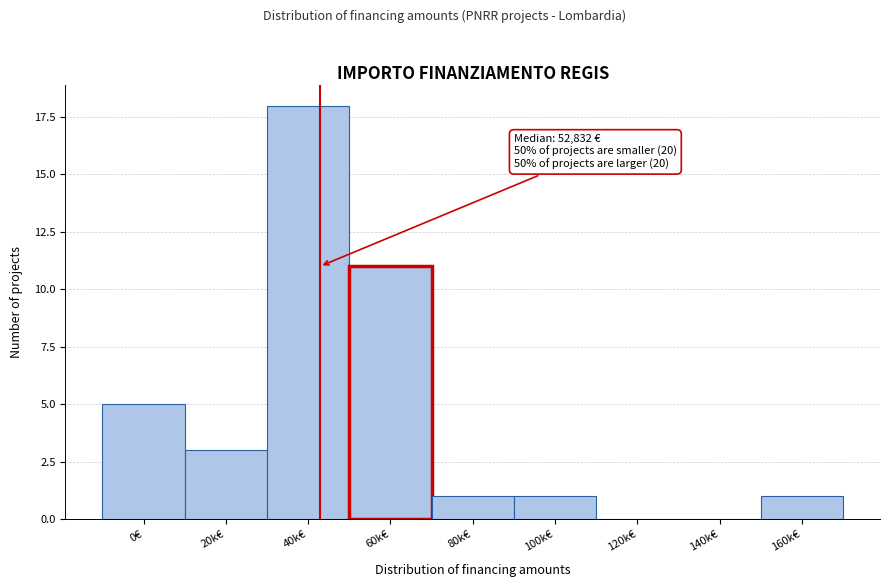

Reading right to left, extract all data points from this chart.

160k€=1	140k€=0	120k€=0	100k€=1	80k€=1	60k€=11	40k€=18	20k€=3	0€=5